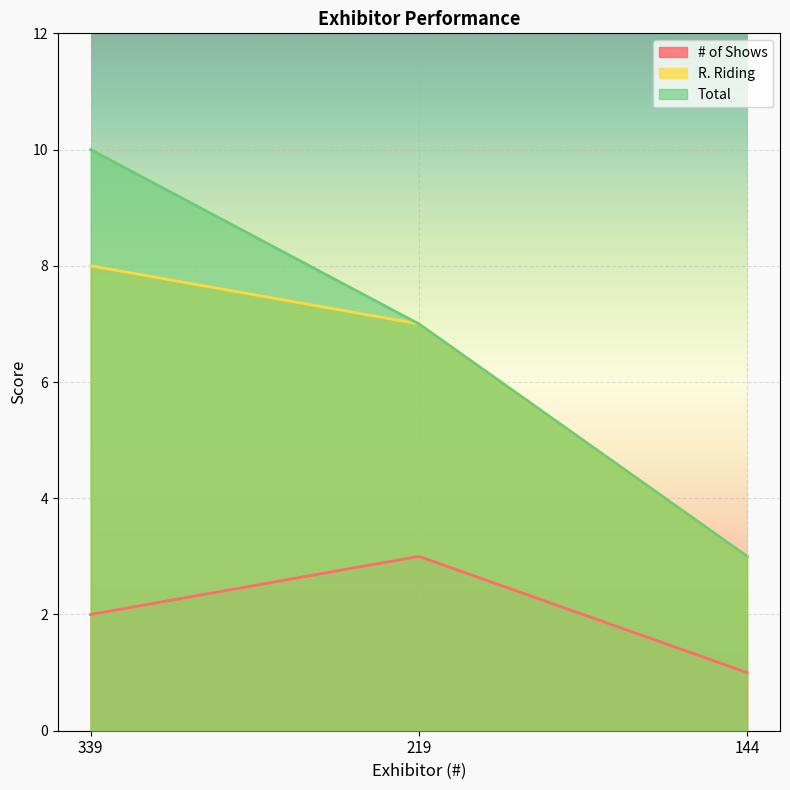

Reading left to right, list all the values displayed in this chart.

# of Shows: 2	3	1
R. Riding: 8	7	3
Total: 10	7	3